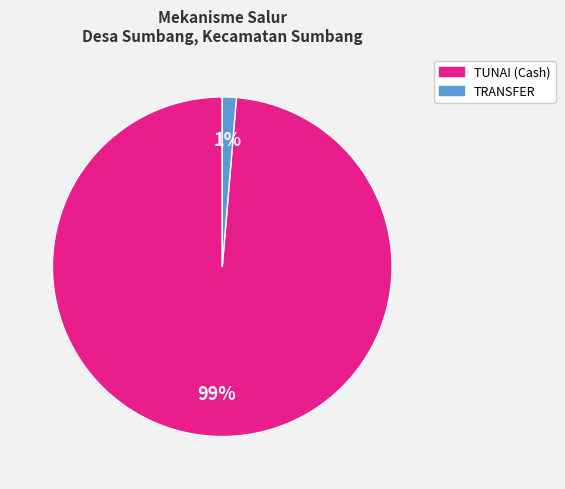

To the nearest percent, what is the average slice percentage?

50%